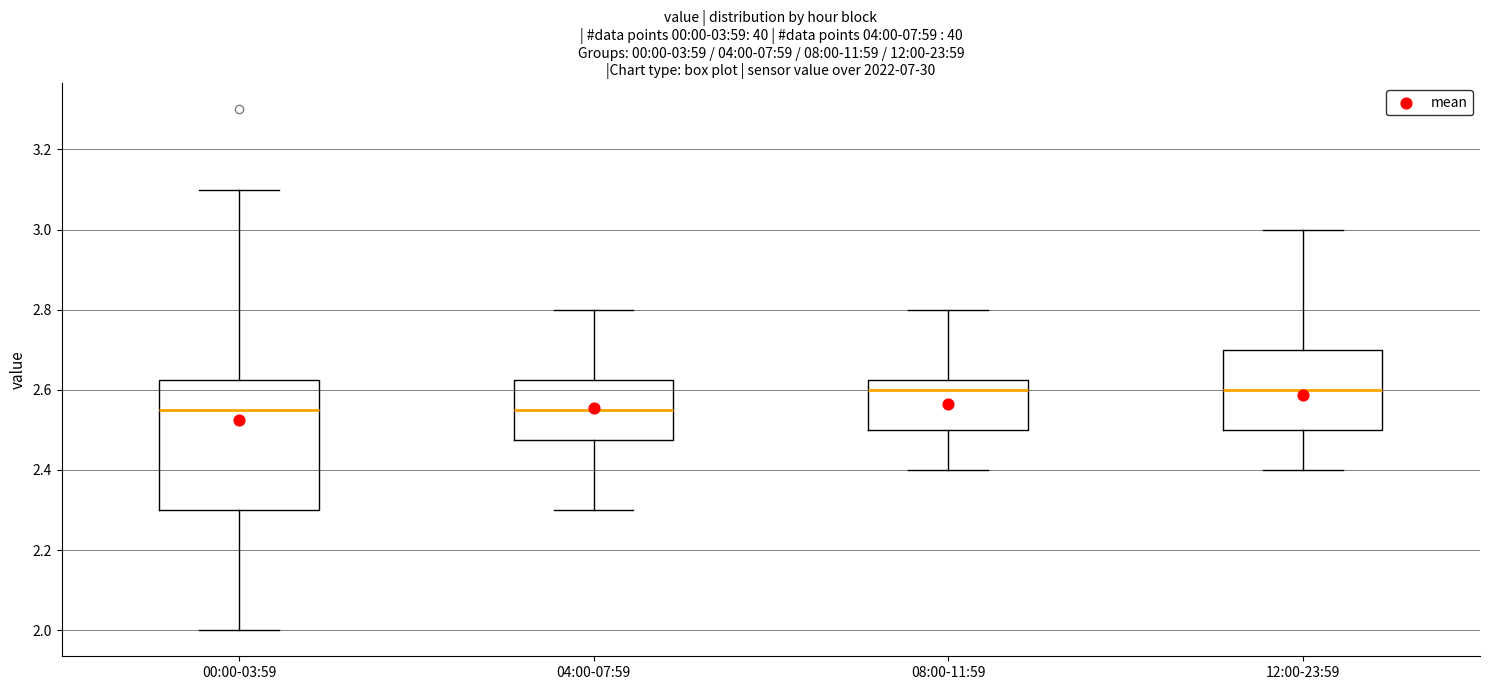

Comparing the boxes themselves (not the whiskers), which one is the tallest?

00:00-03:59